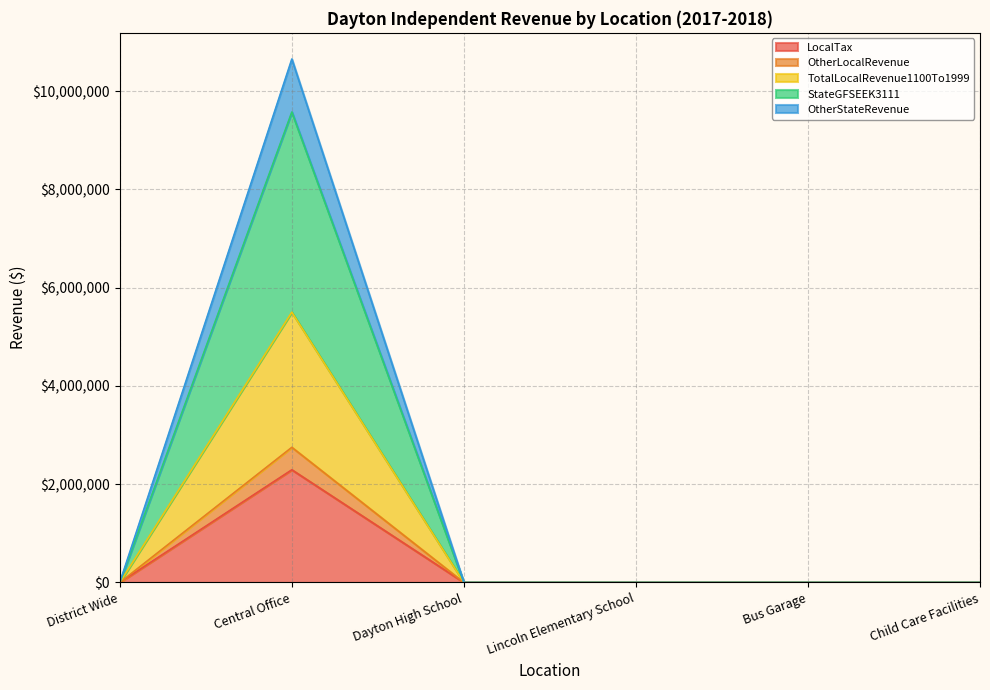

The OtherStateRevenue series shows 0.0 at Bus Garage. True or false?

True